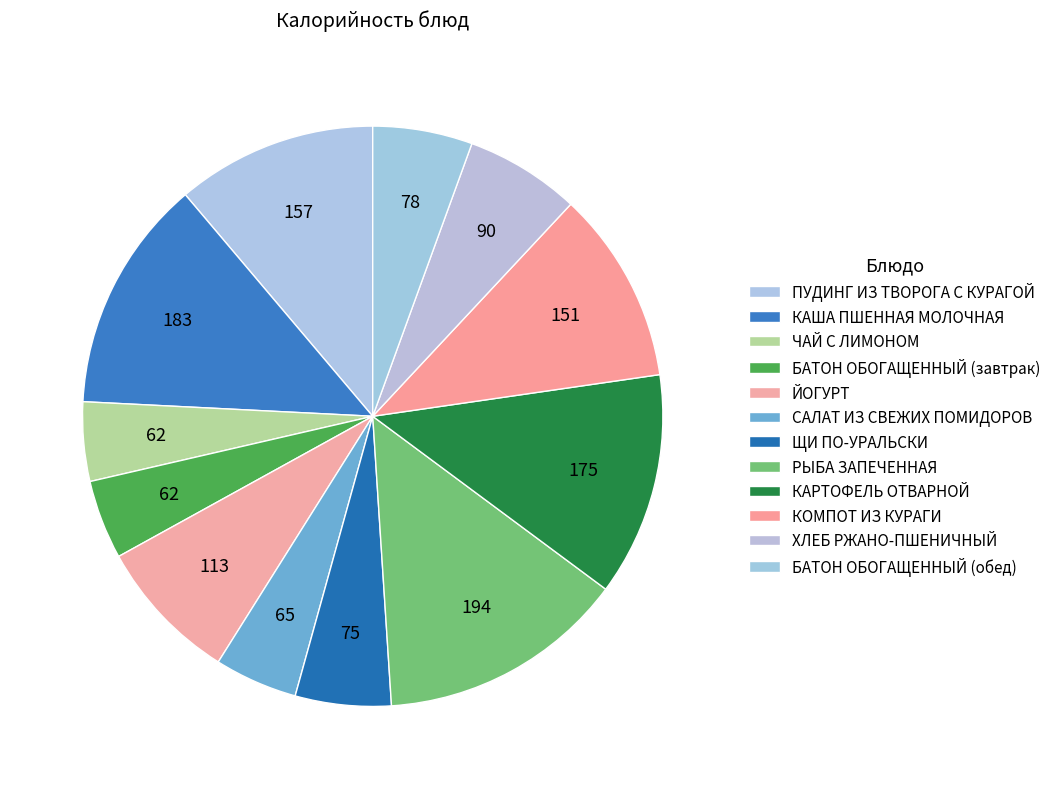

Count the number of slices in the pie.

12